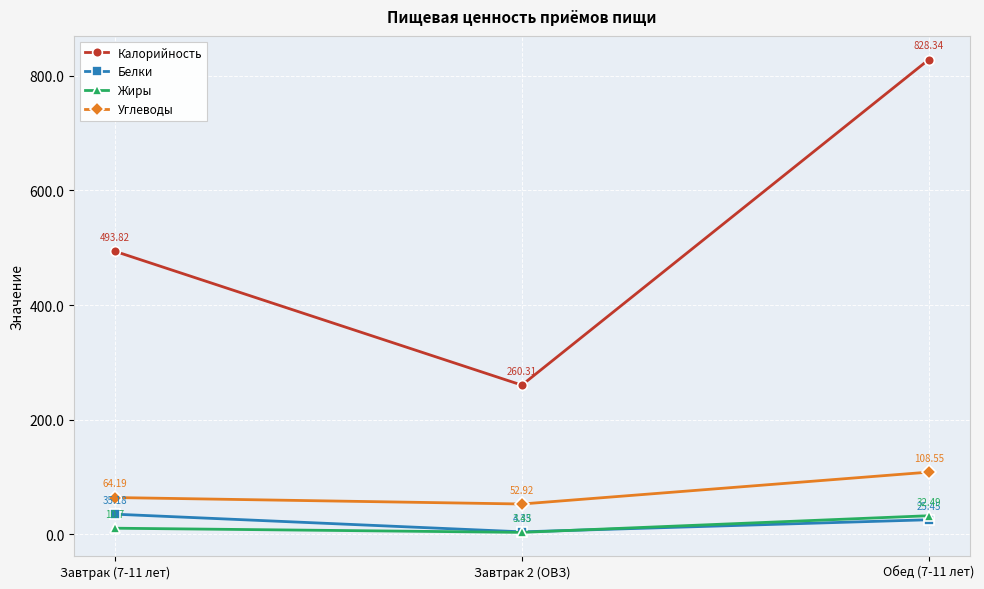

What is the difference between the second highest and minimum values in the Углеводы series?

11.3